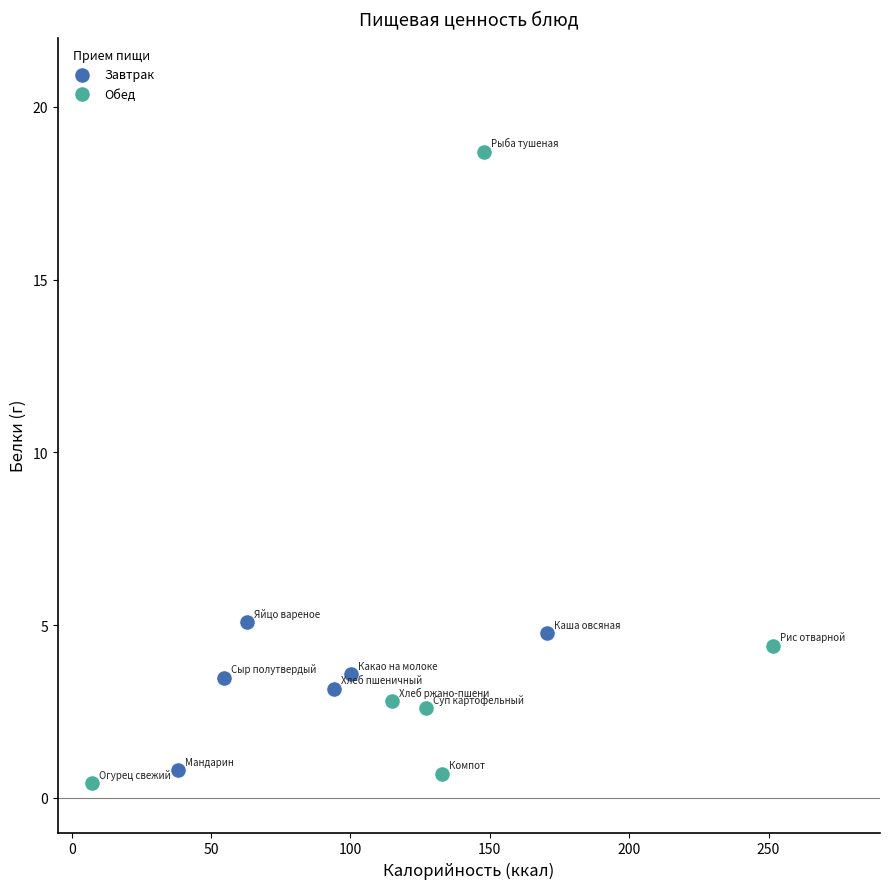

Which series reaches the maximum Y coordinate?

Обед